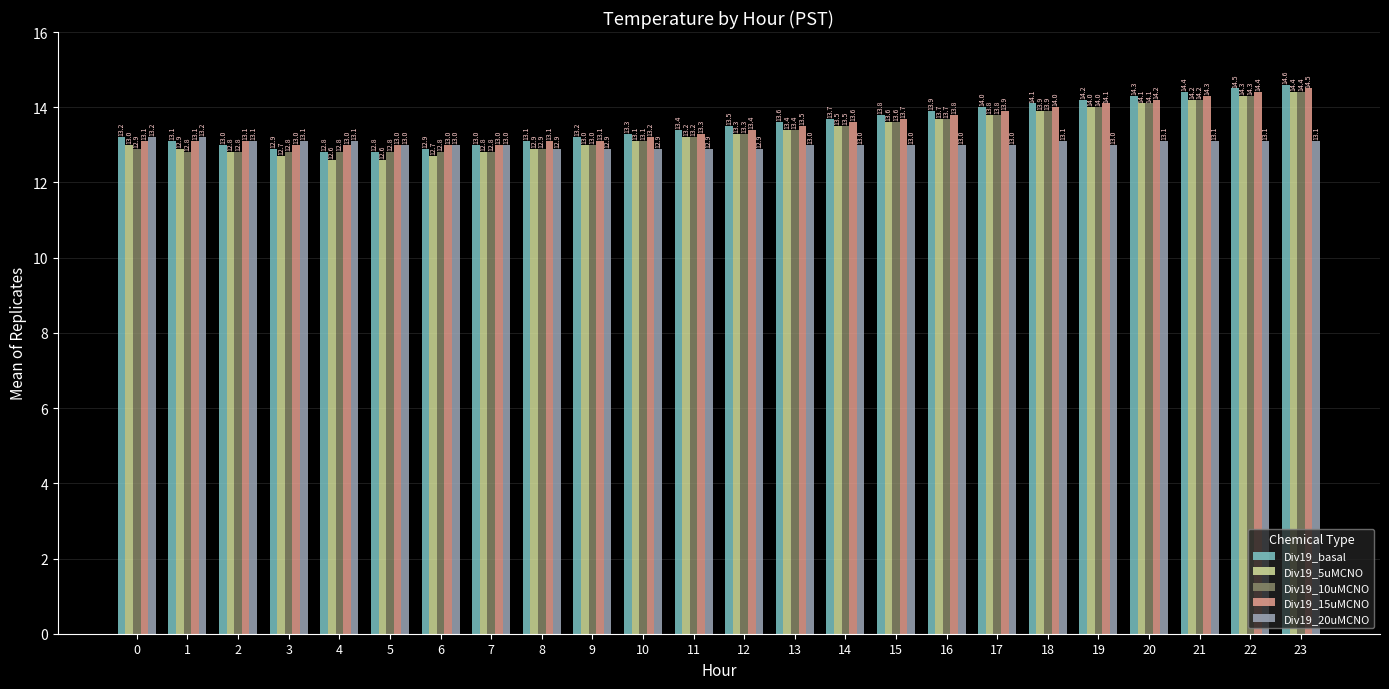

How many values in the Div19_20uMCNO series are below 13?

5